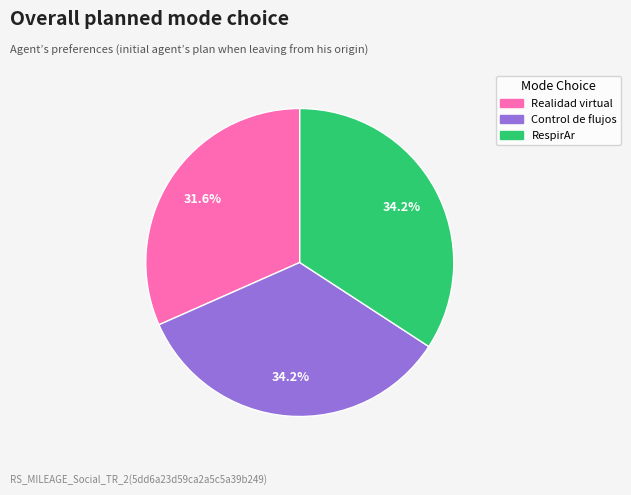

Is there any slice that represents more than half of the pie?

No